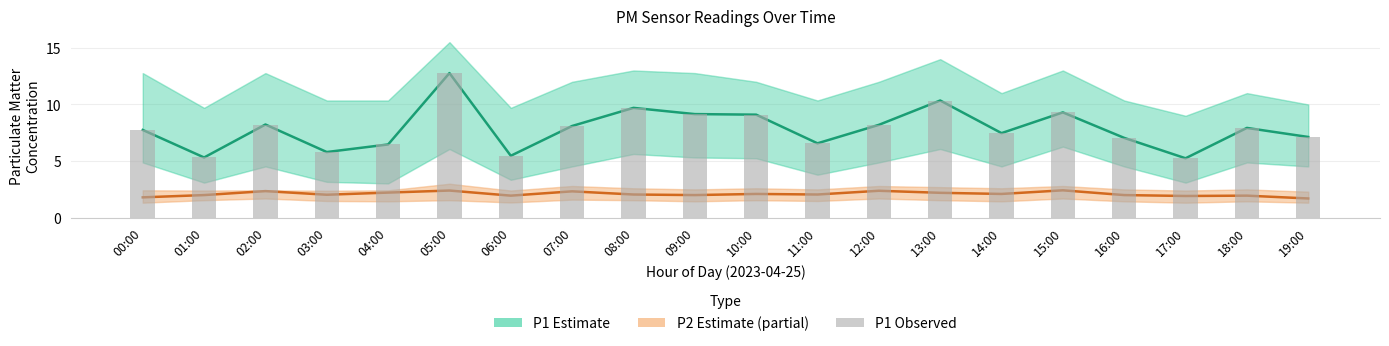

At which label is P2 Estimate (partial) closest to 2?

01:00